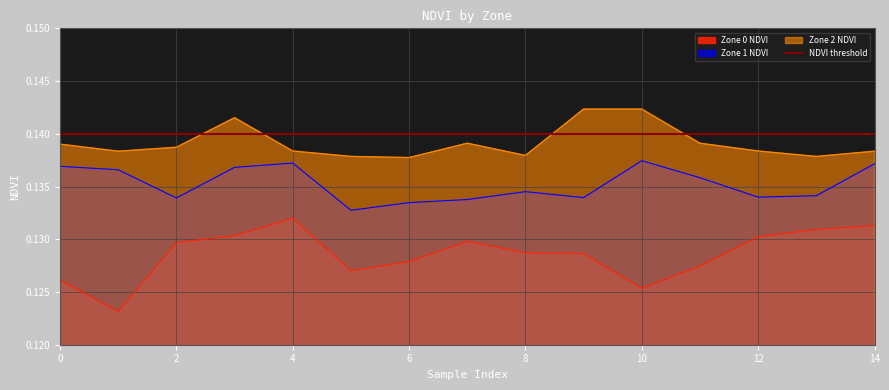

The Zone 0 NDVI series shows 0.1 at 6. True or false?

True